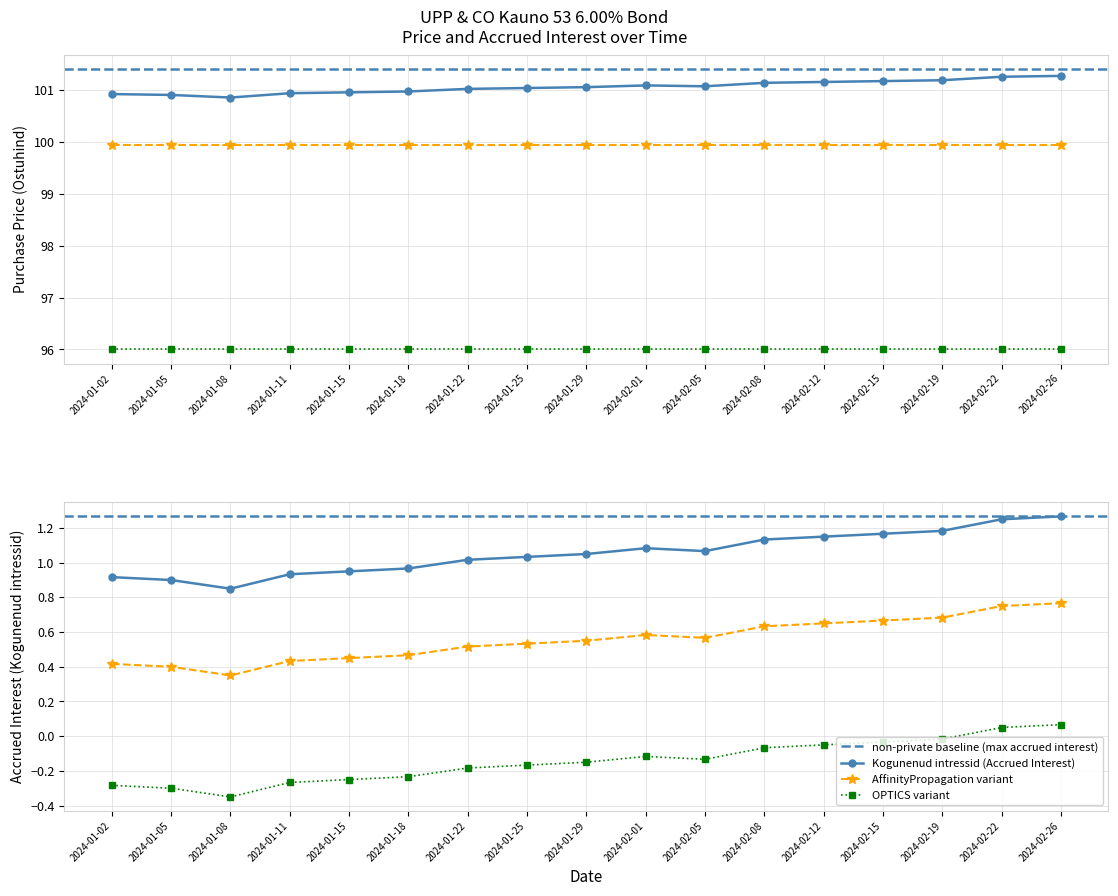

Between 2024-01-22 and 2024-02-05, which series saw the biggest shift?

Ostuhind